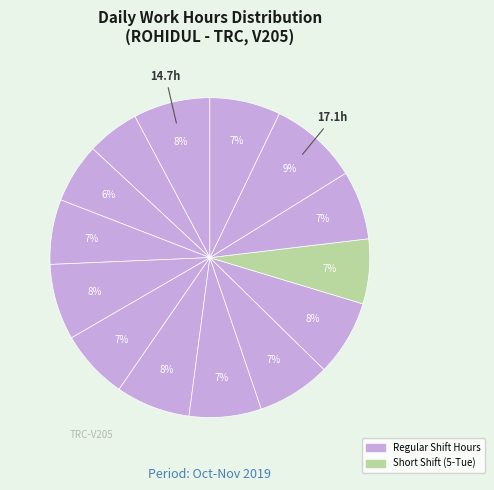

To the nearest percent, what is the difference between the largest and smallest slice percentages?

4%